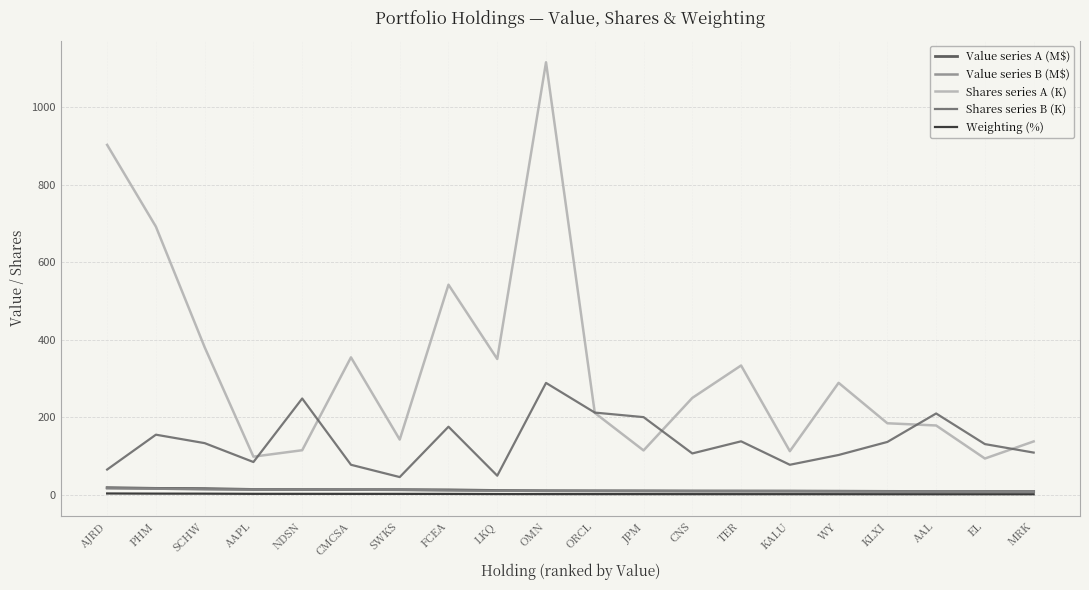

How many lines are shown in the chart?

5